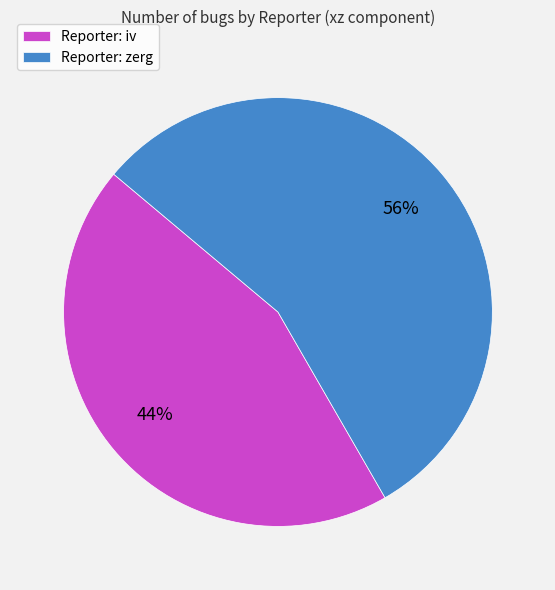

How many segments does this pie chart have?

2